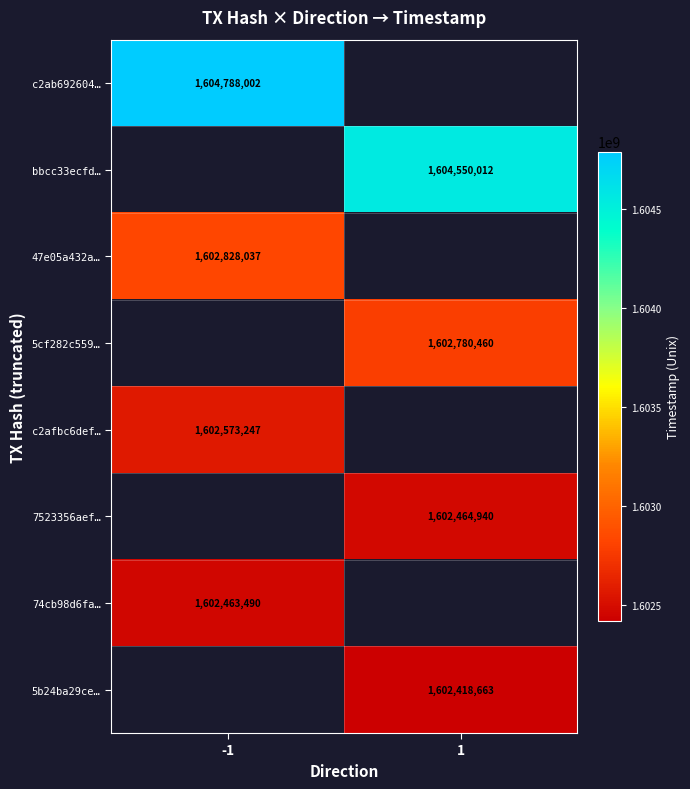

Is it true that 74cb98d6fa… equals 1602463490 at -1?

True